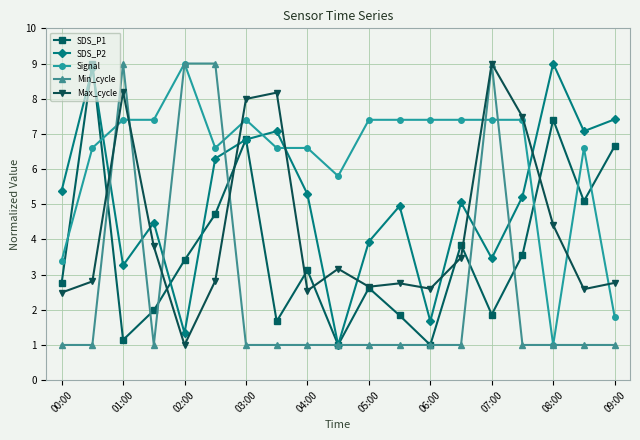

List the series in order of their overall mean, lowest first.

Min_cycle, SDS_P1, Max_cycle, SDS_P2, Signal